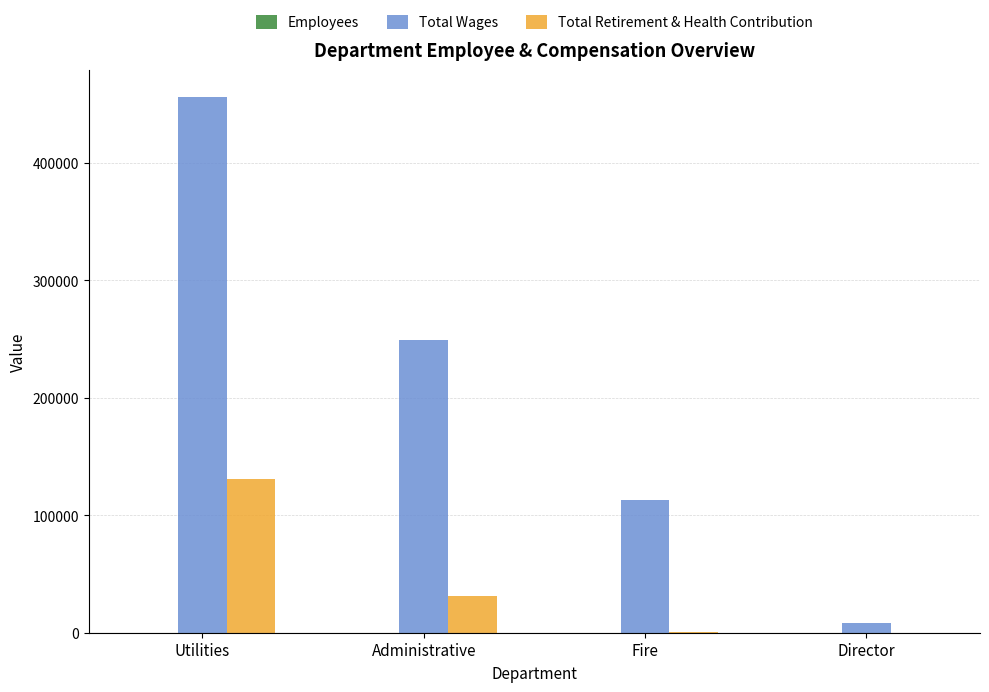

What is the sum of all Total Retirement & Health Contribution values?

161560